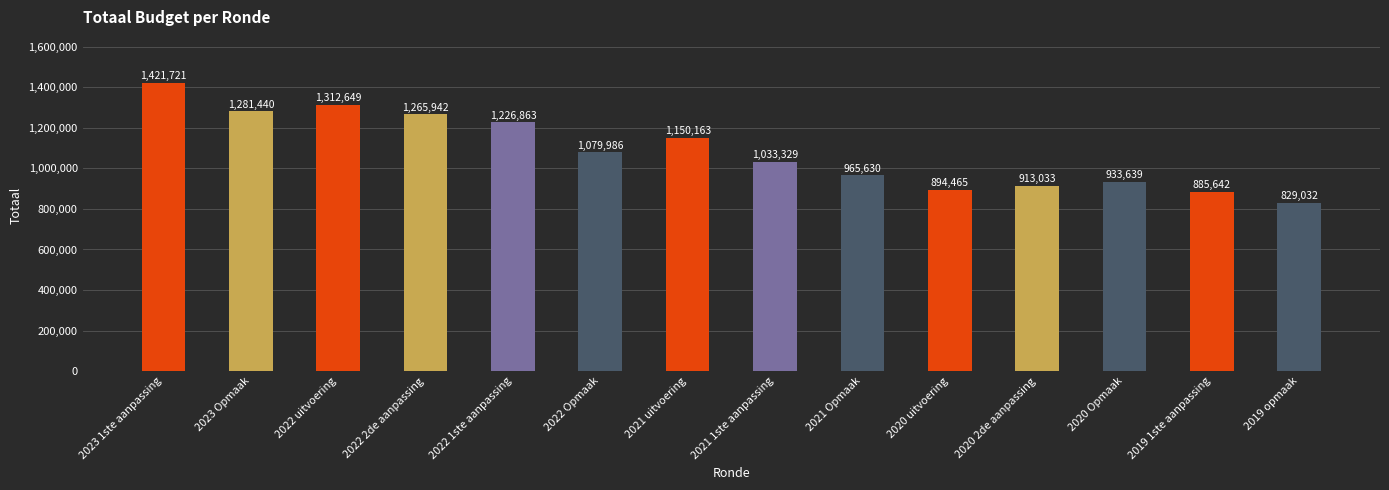

Reading left to right, list all the values displayed in this chart.

1421721	1281440	1312649	1265942	1226863	1079986	1150163	1033329	965630	894465	913033	933639	885642	829032